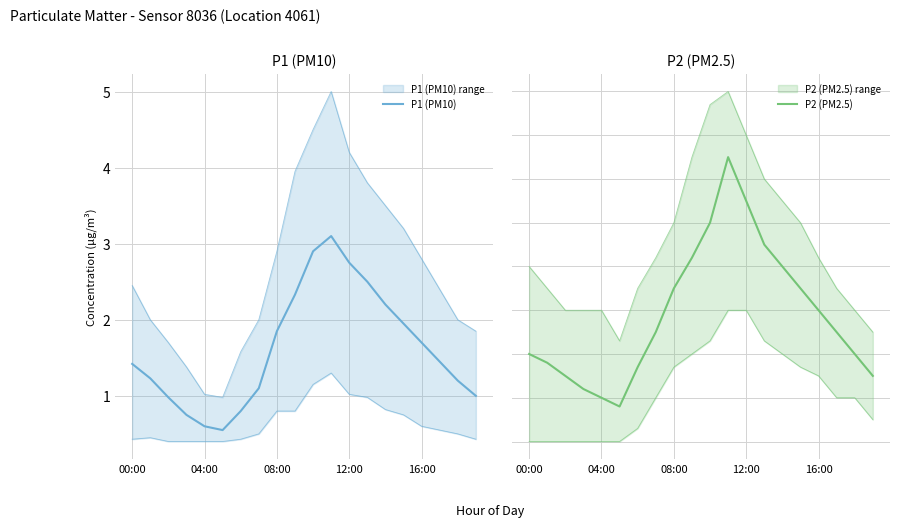

What is the average value of the P1 (PM10) series?

1.6